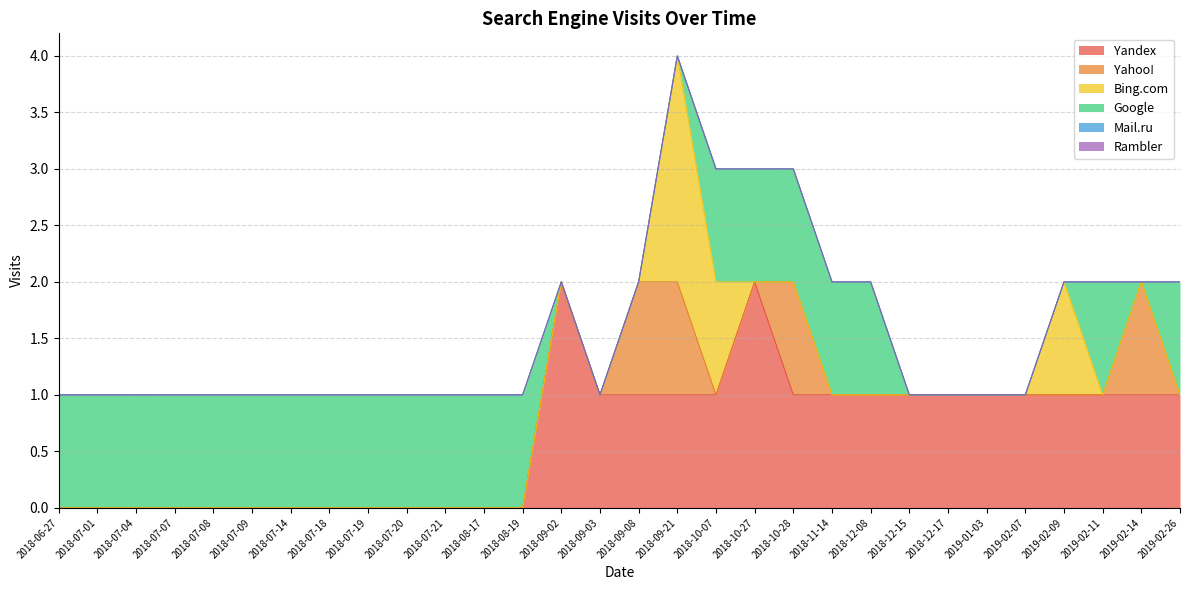

What are all the series names shown in the legend?

Yandex, Yahoo!, Bing.com, Google, Mail.ru, Rambler